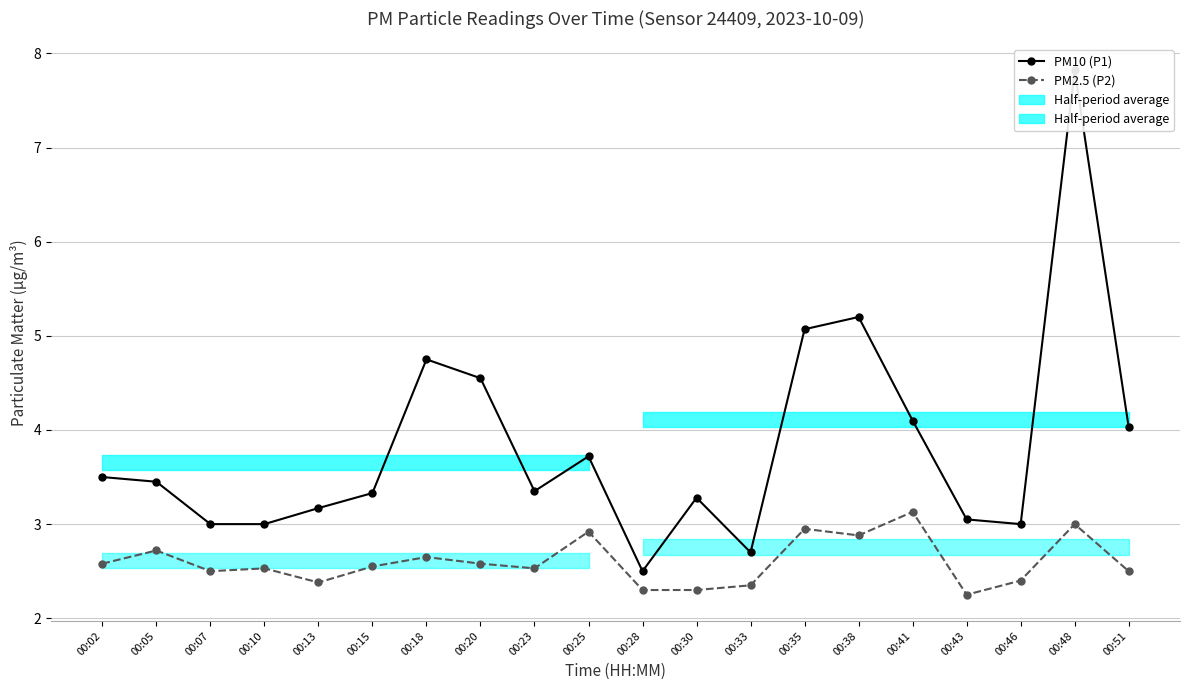

How many series are shown in this chart?

2